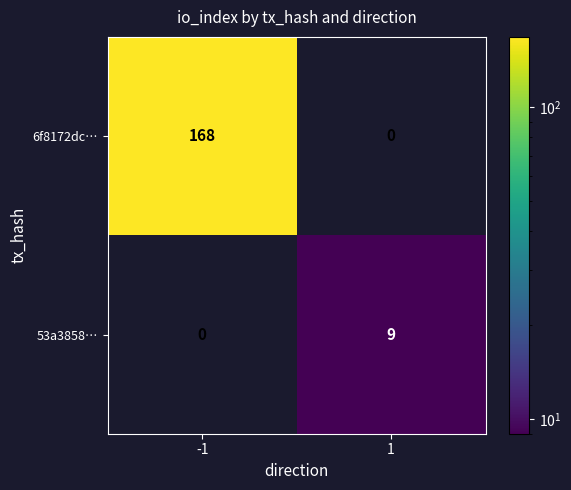

At which category does the chart reach its peak across all series?

-1